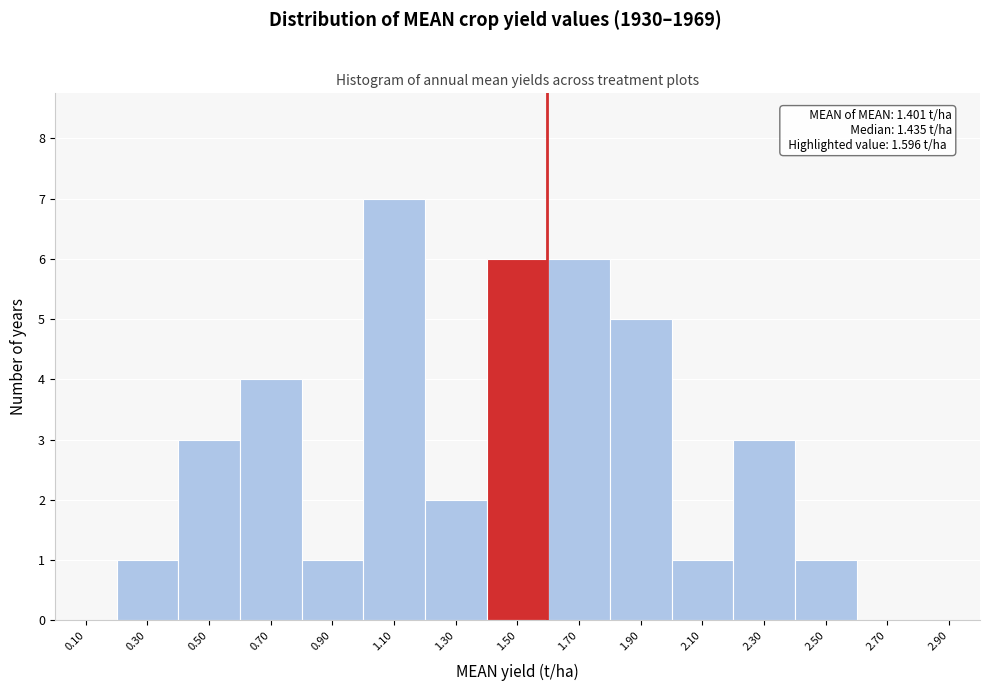

Which range on the x-axis has the tallest bar?

1.0 to 1.2